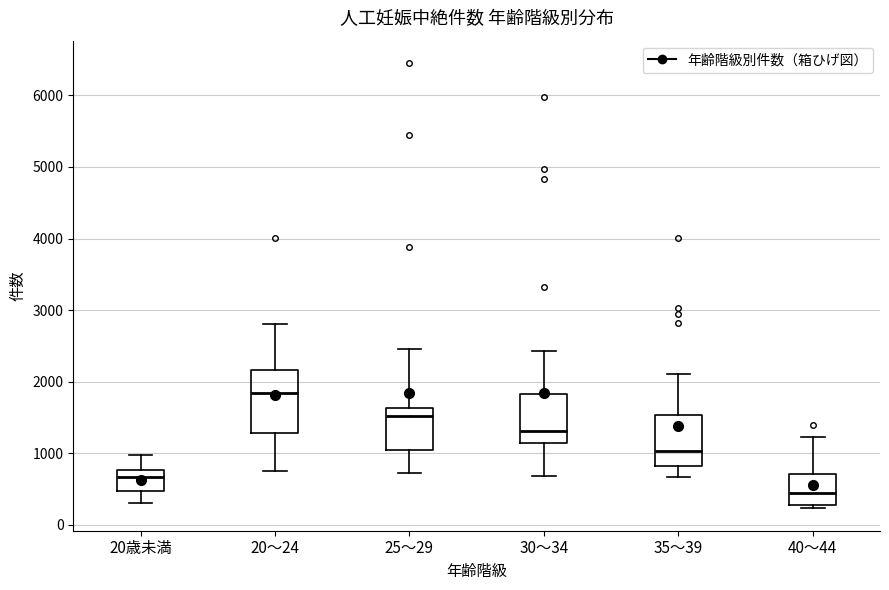

Which box has the lowest median line?

40～44